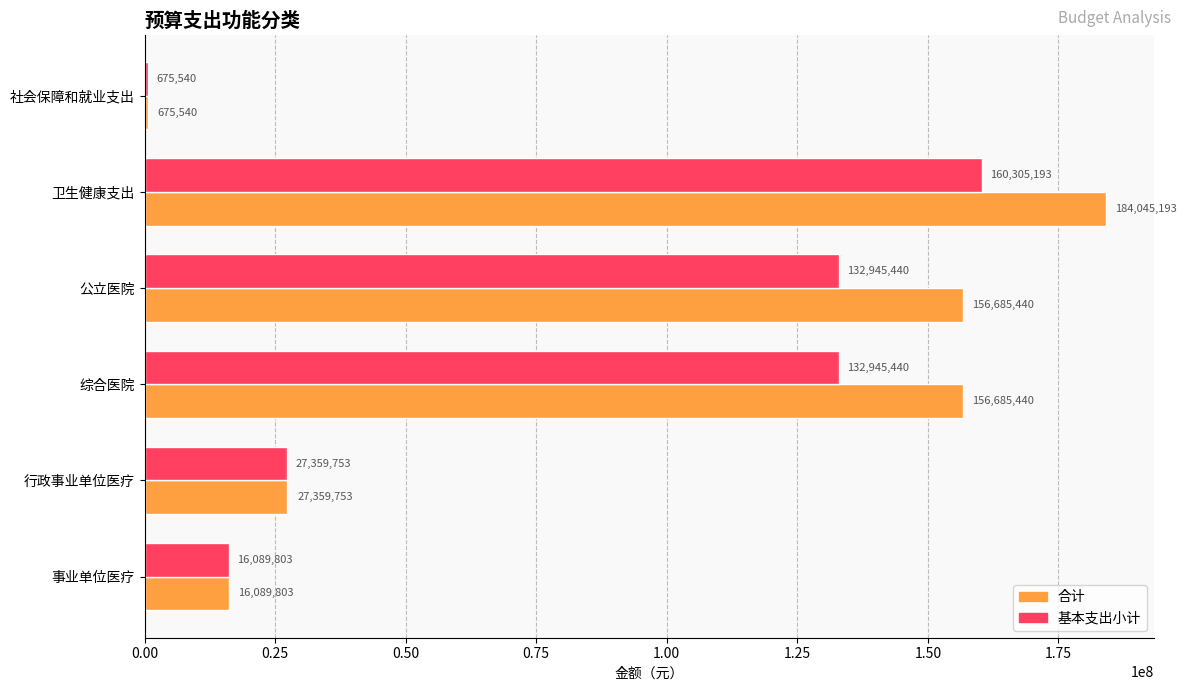

At how many categories does at least one series exceed 123100220?

3